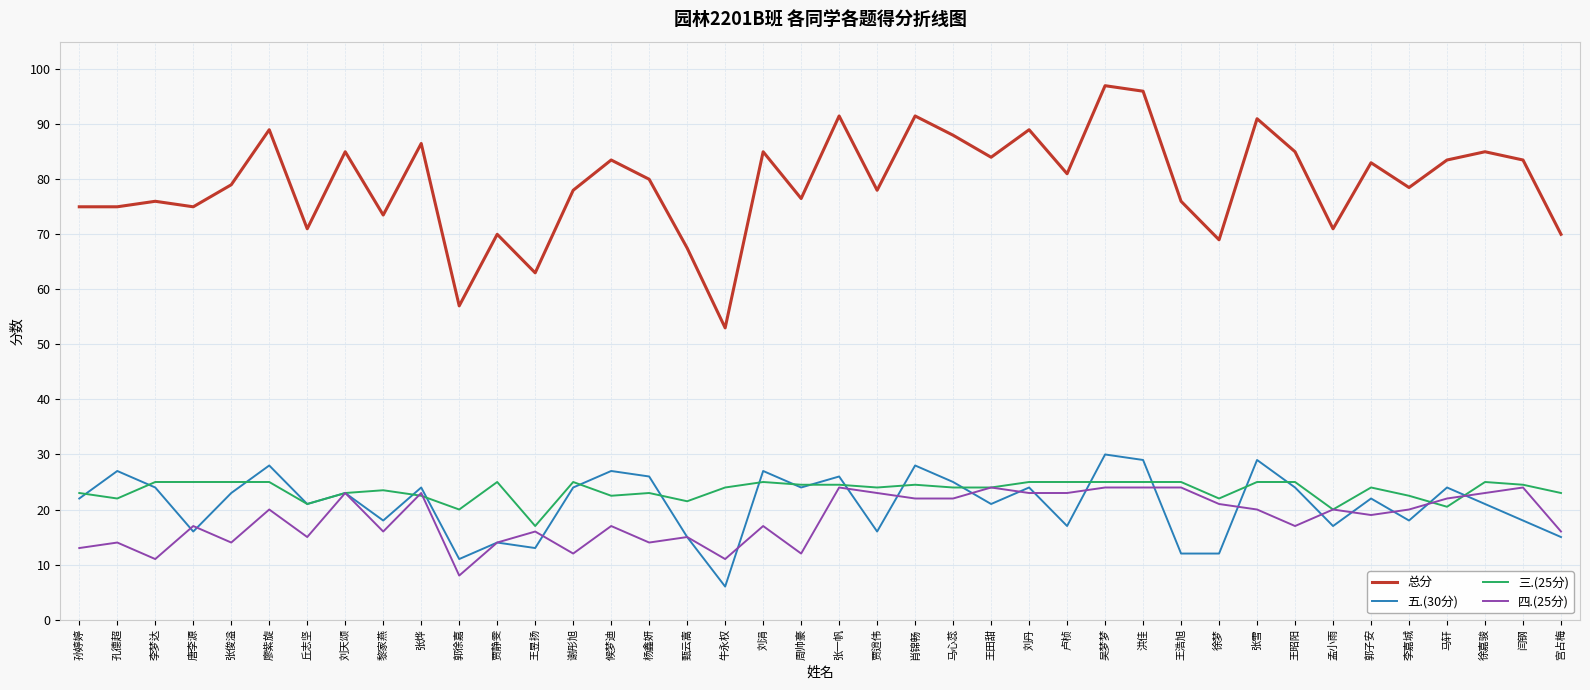

True or false: 五.(30分) and 总分 cross at least once.

False